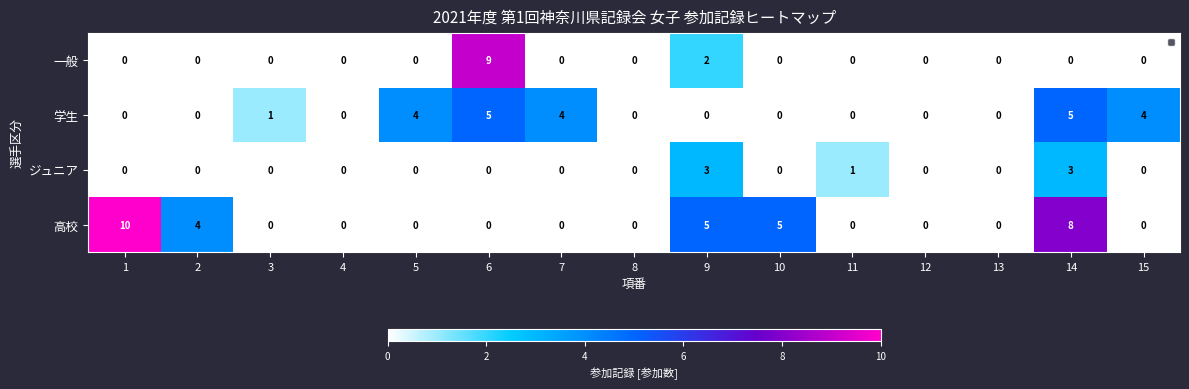

What is the sum of all 学生 values?

23